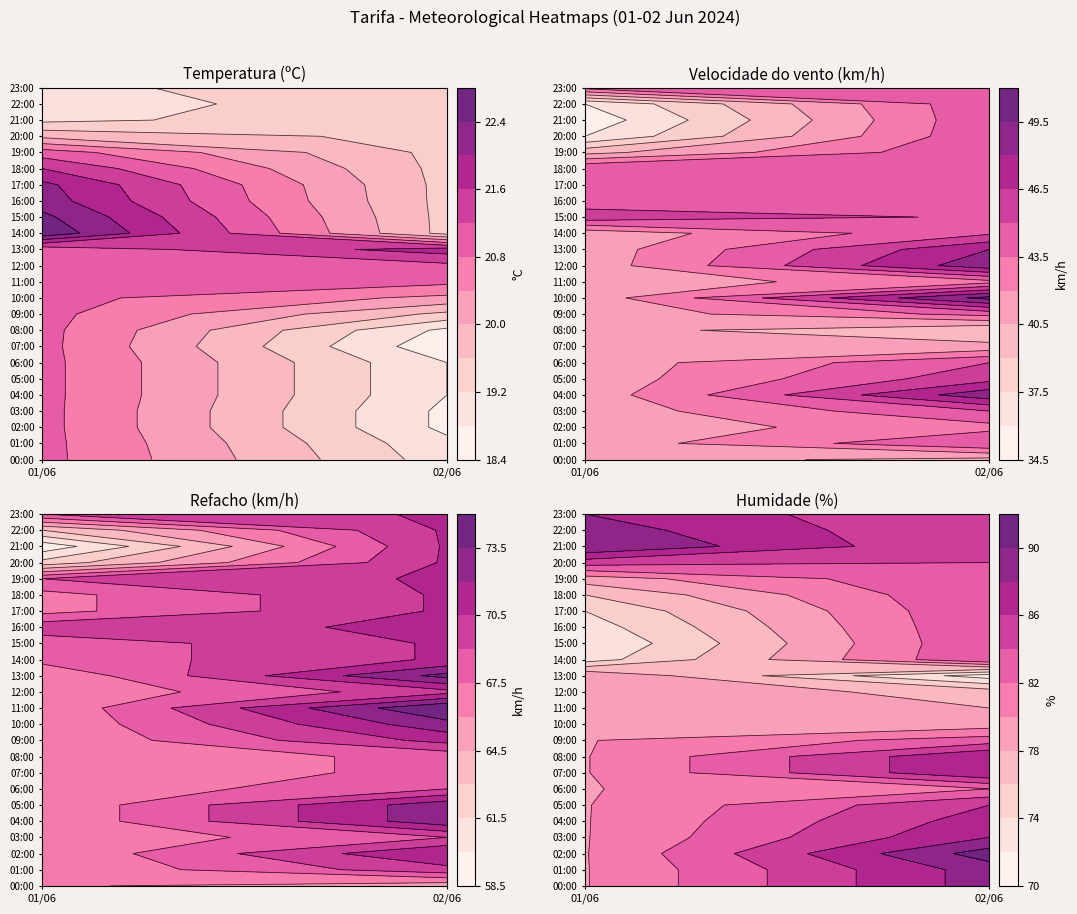

What is the maximum value for Humidade (%)?

91.0